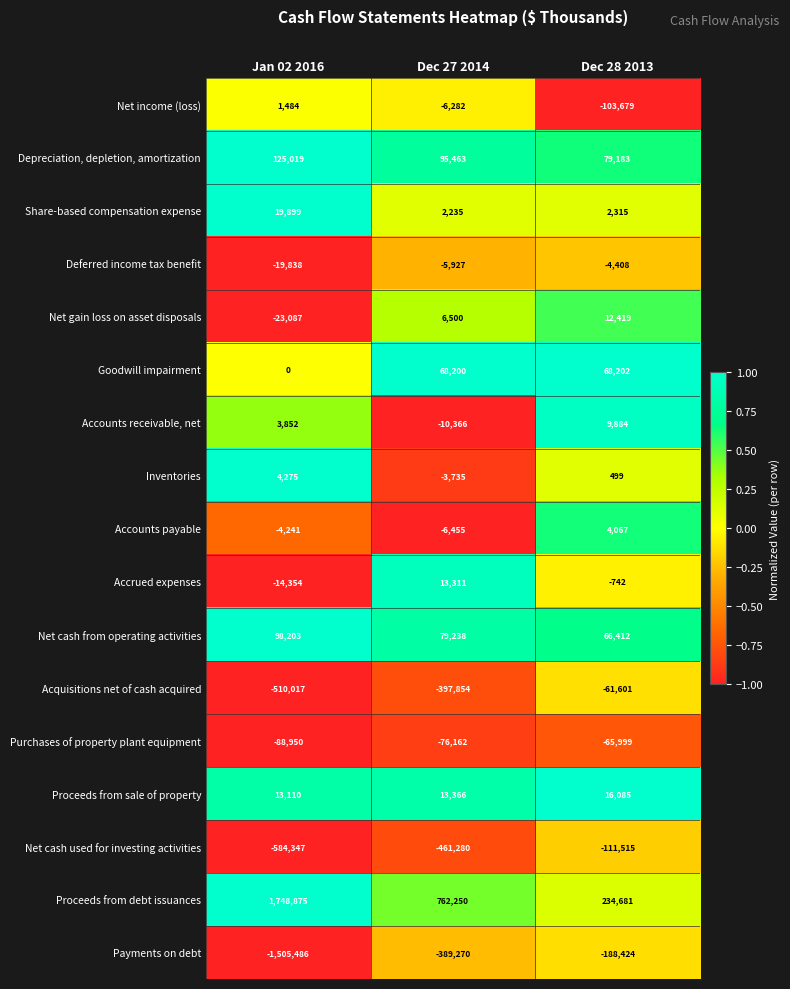

True or false: Accounts receivable, net has a value of -13897 at Dec 27 2014.

False